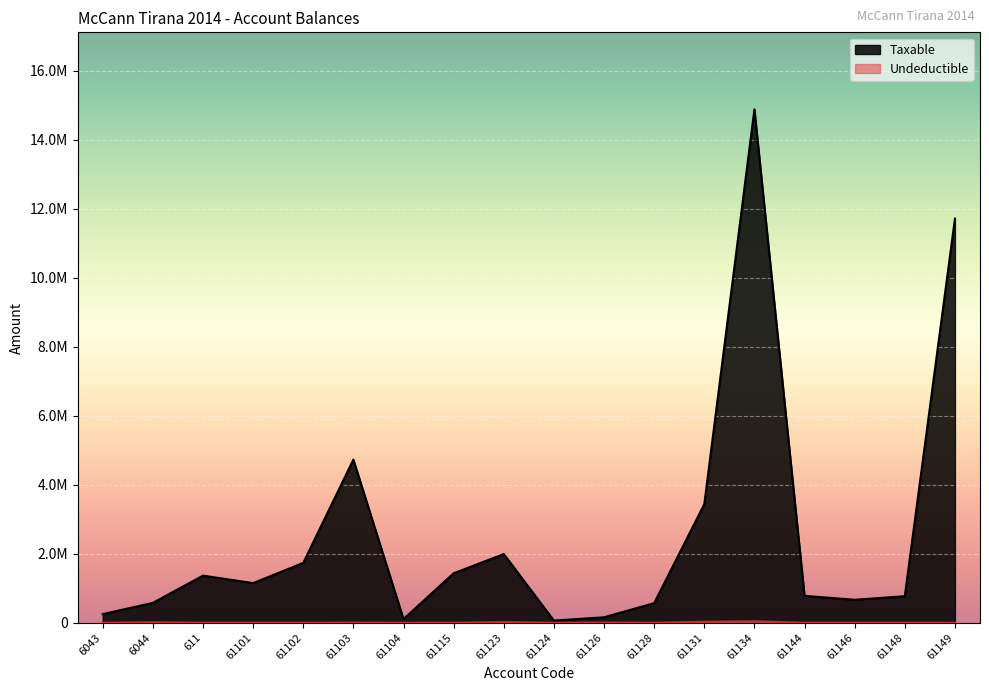

How many categories are shown in the chart?

18